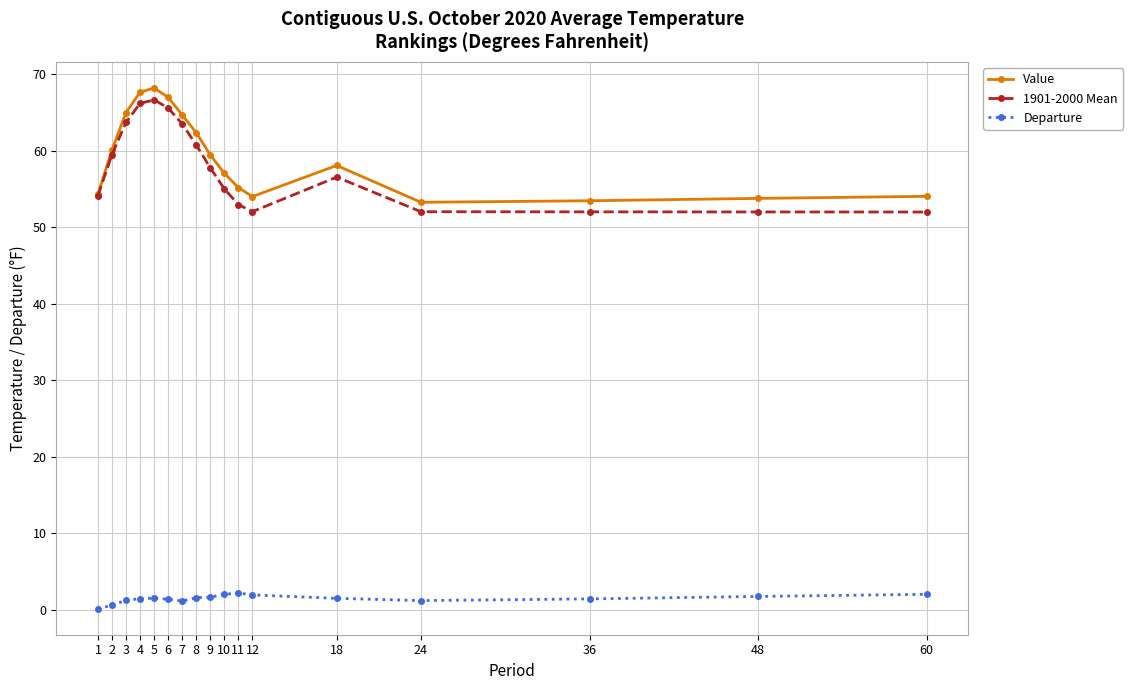

How many lines are shown in the chart?

3